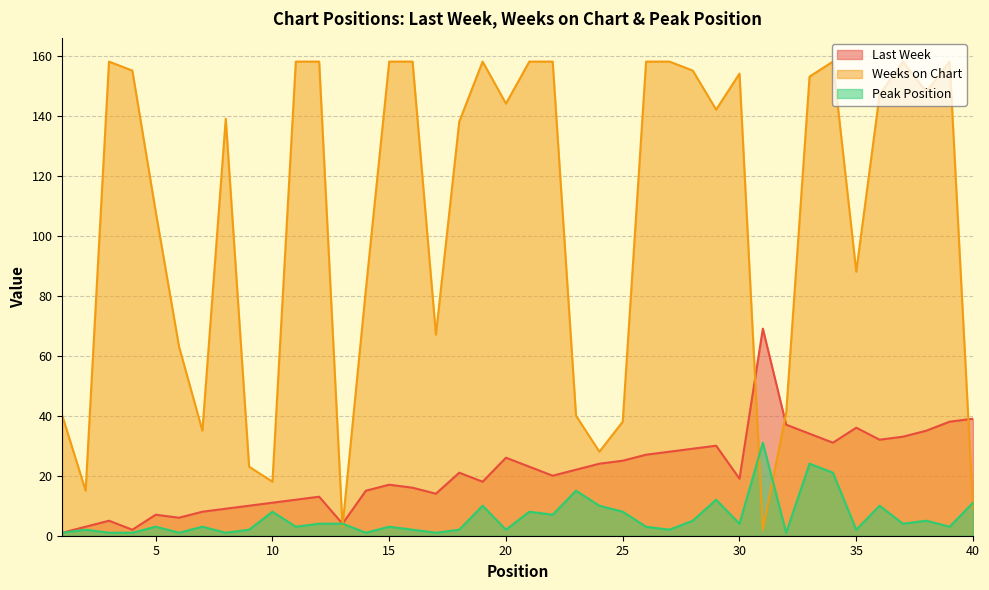

True or false: Peak Position and Last Week intersect in this chart.

False